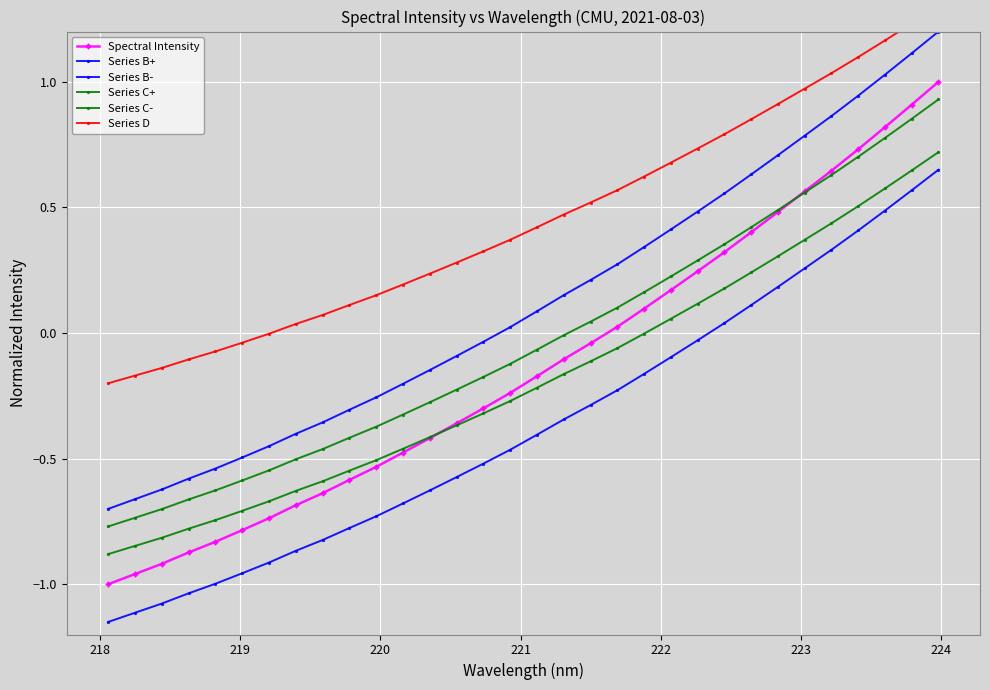

Is the value of Spectral Intensity at 24 greater than the value of Series B- at 24?

Yes